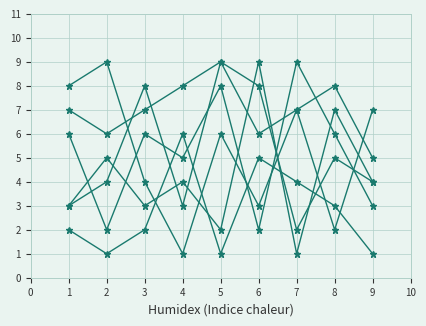

Reading right to left, list all the values displayed in this chart.

col_5: 7	2	7	6	9	3	8	4	3
col_2: 5	8	7	3	6	1	4	9	8
col_3: 3	6	9	2	8	5	6	2	6
col_4: 4	7	1	9	2	4	3	5	3
col_8: 4	5	2	8	9	8	7	6	7
col_6: 1	3	4	5	1	6	2	1	2